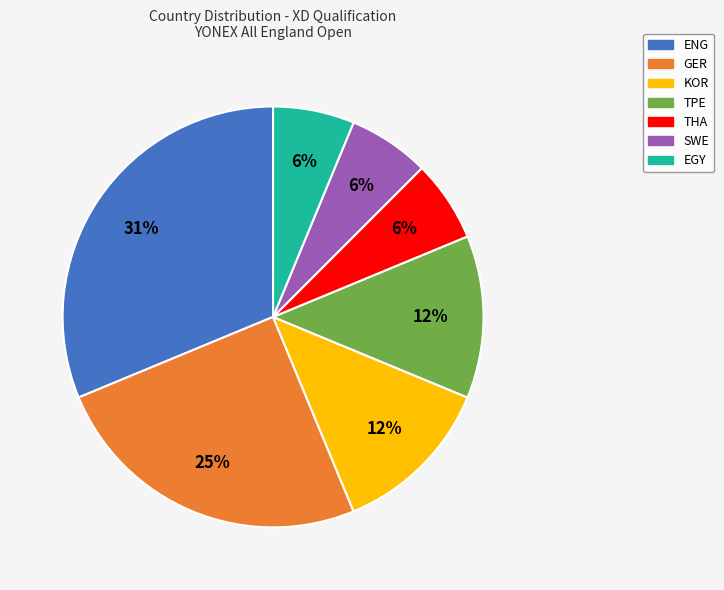

Is there a majority slice in this chart?

No